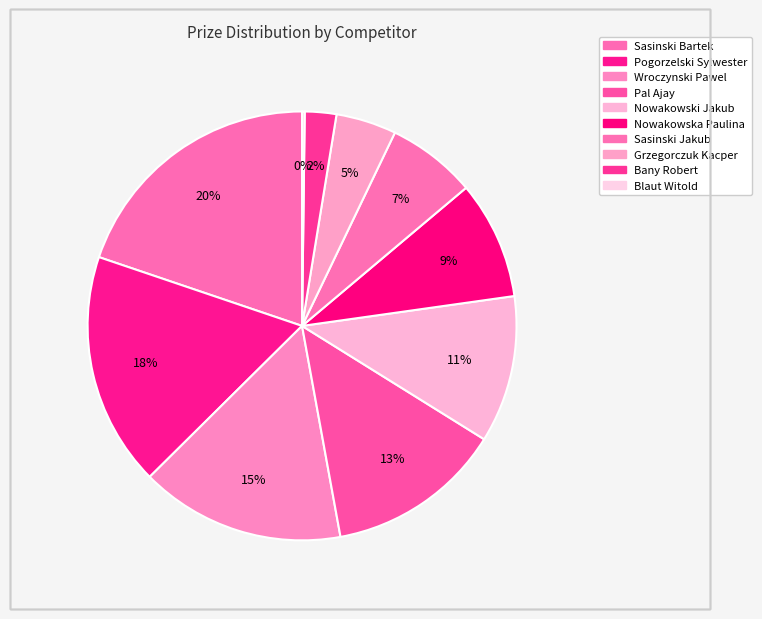

Which has a higher value, Sasinski Jakub or Grzegorczuk Kacper?

Sasinski Jakub